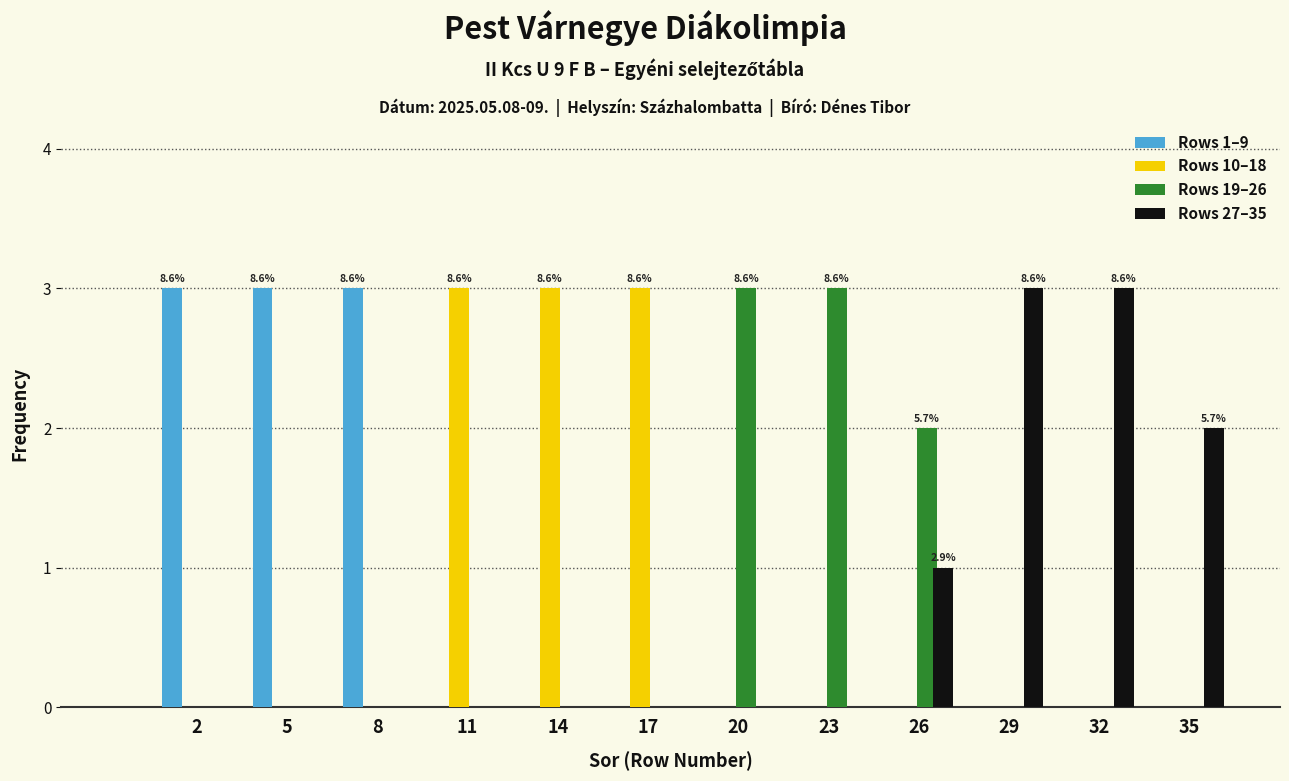

Which series changed the most between 20 and 35?

Rows 19–26